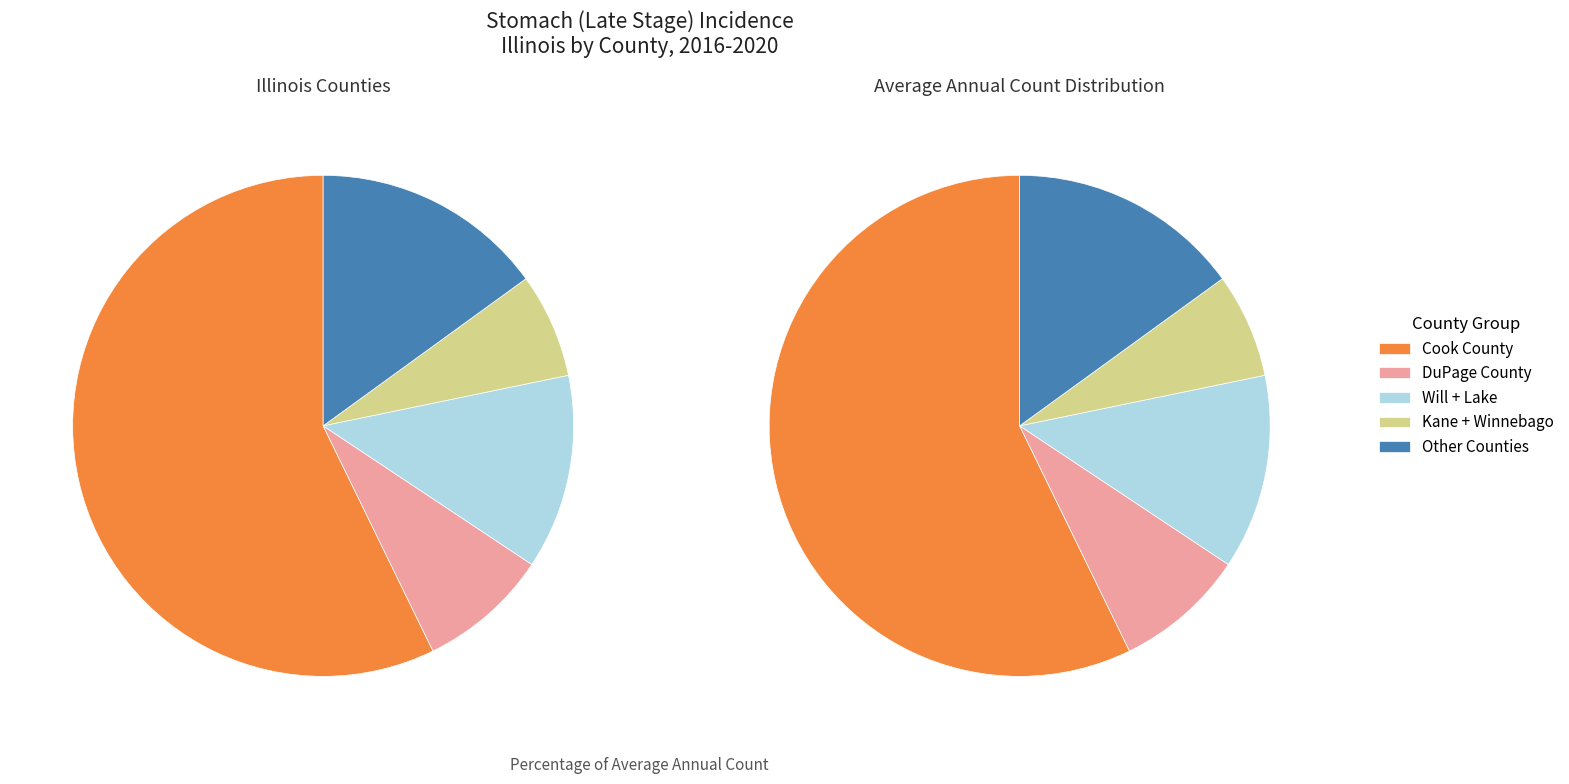

The DuPage County slice represents 3% of the pie. True or false?

False